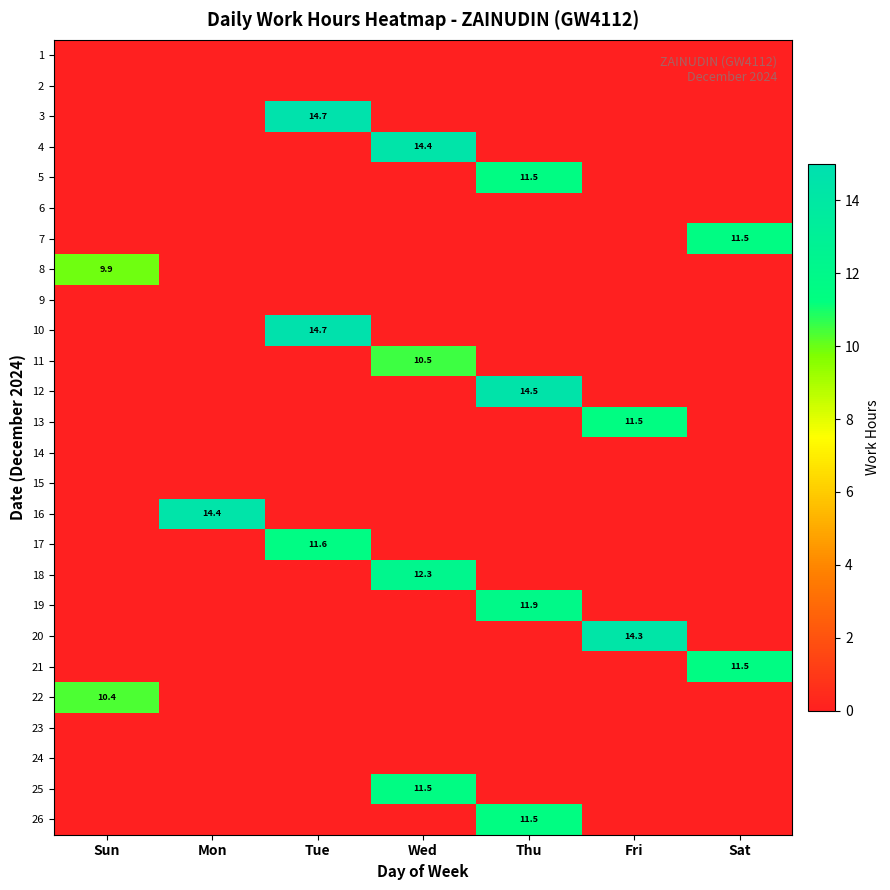

The value of 13 at Fri is 4.7. True or false?

False